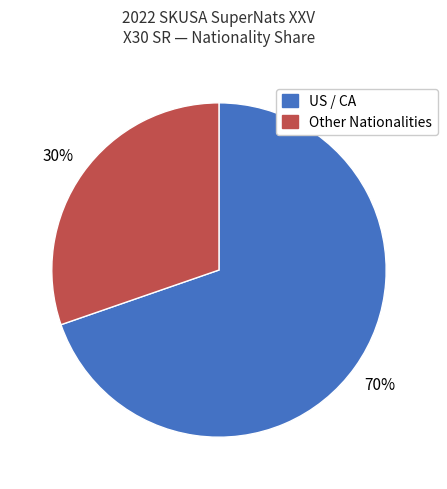

Does any single category account for the majority?

Yes